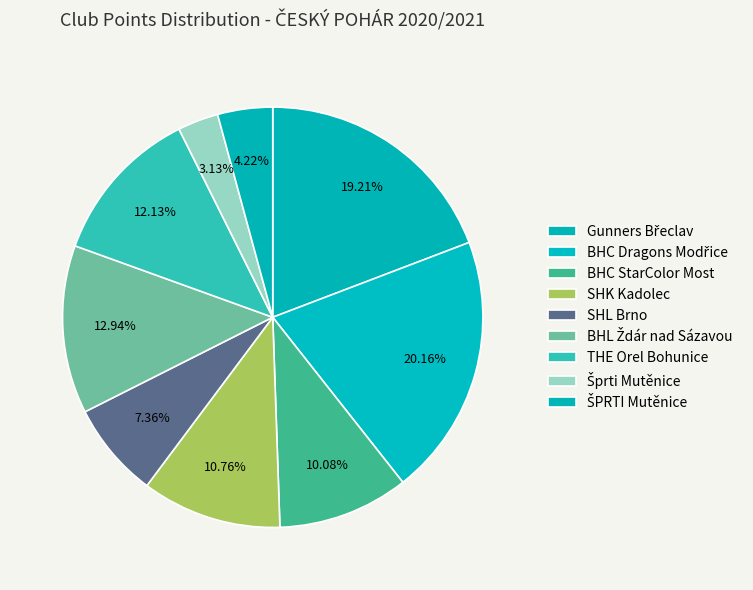

What is the change in value from SHL Brno to THE Orel Bohunice?

+35